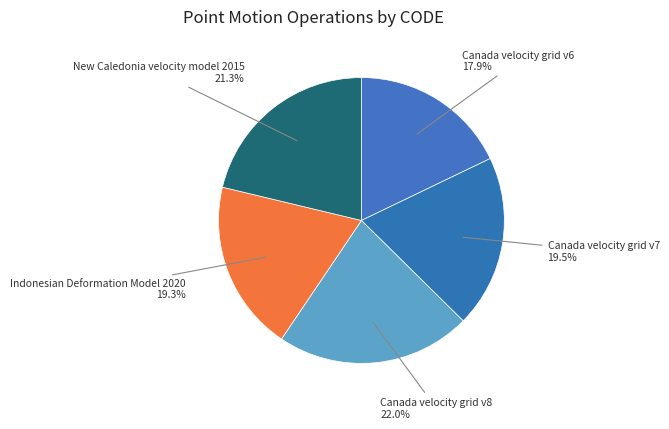

How many segments does this pie chart have?

5